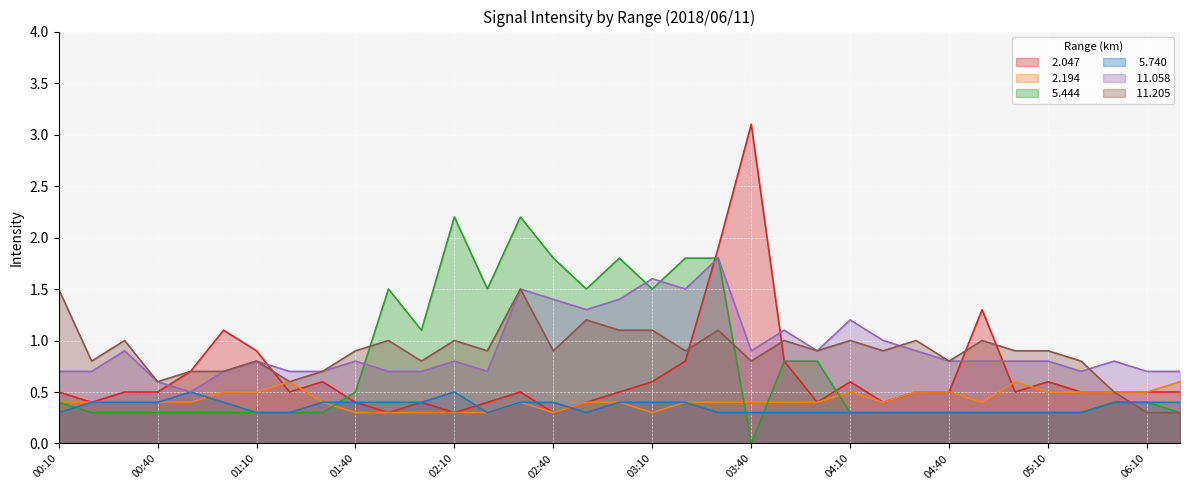

Where is the first local maximum for  11.058?

00:30